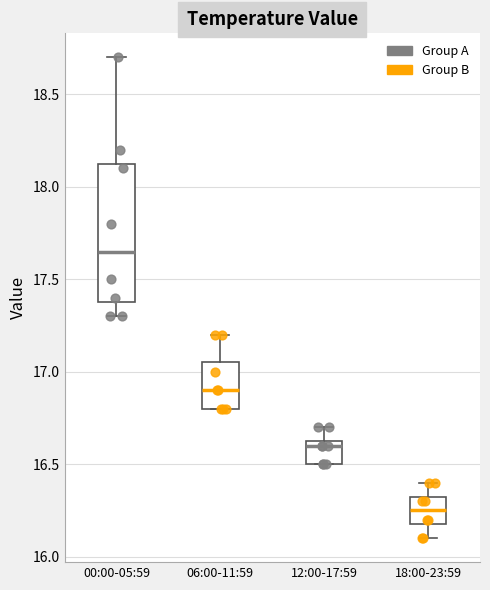

Which box has the highest median line?

00:00-05:59